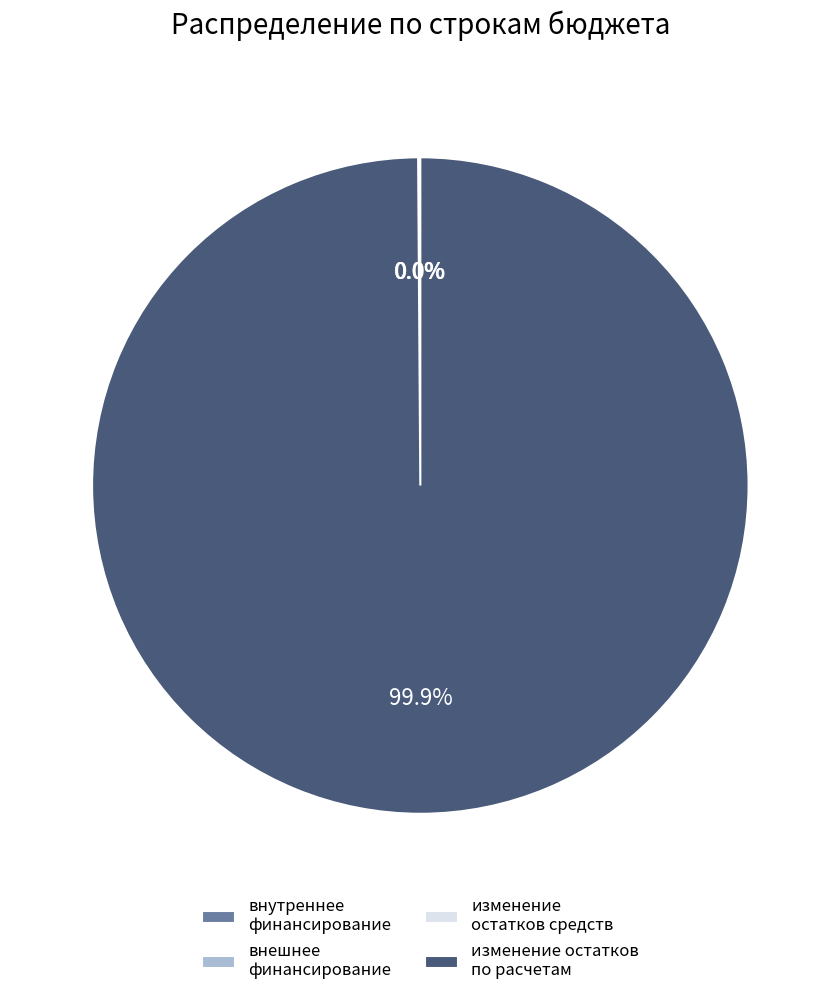

Which slice is the largest?

изменение остатков по расчетам